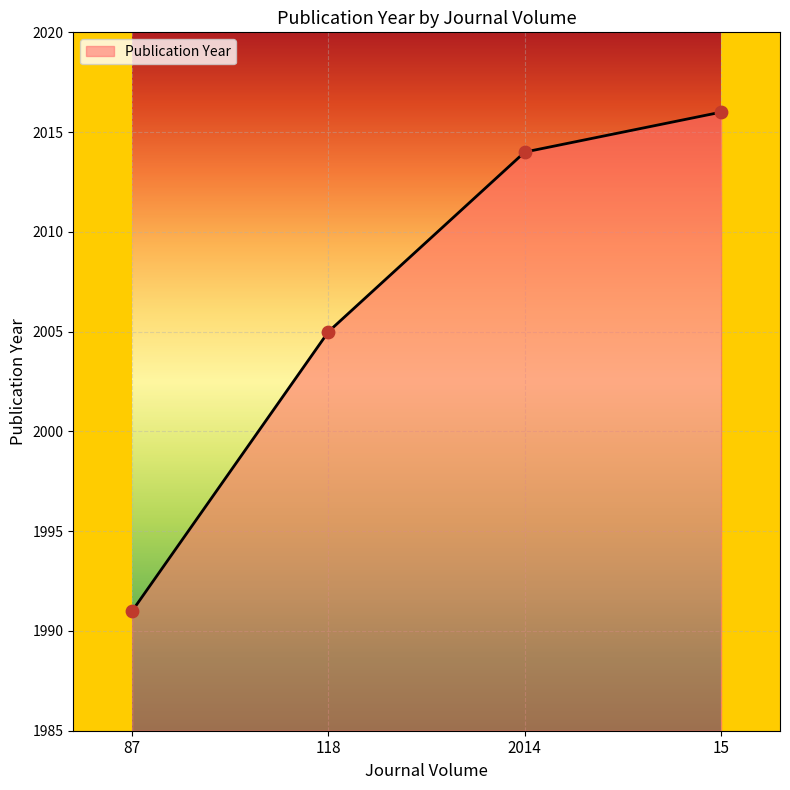

What is the change in value from 2014 to 15?

+2